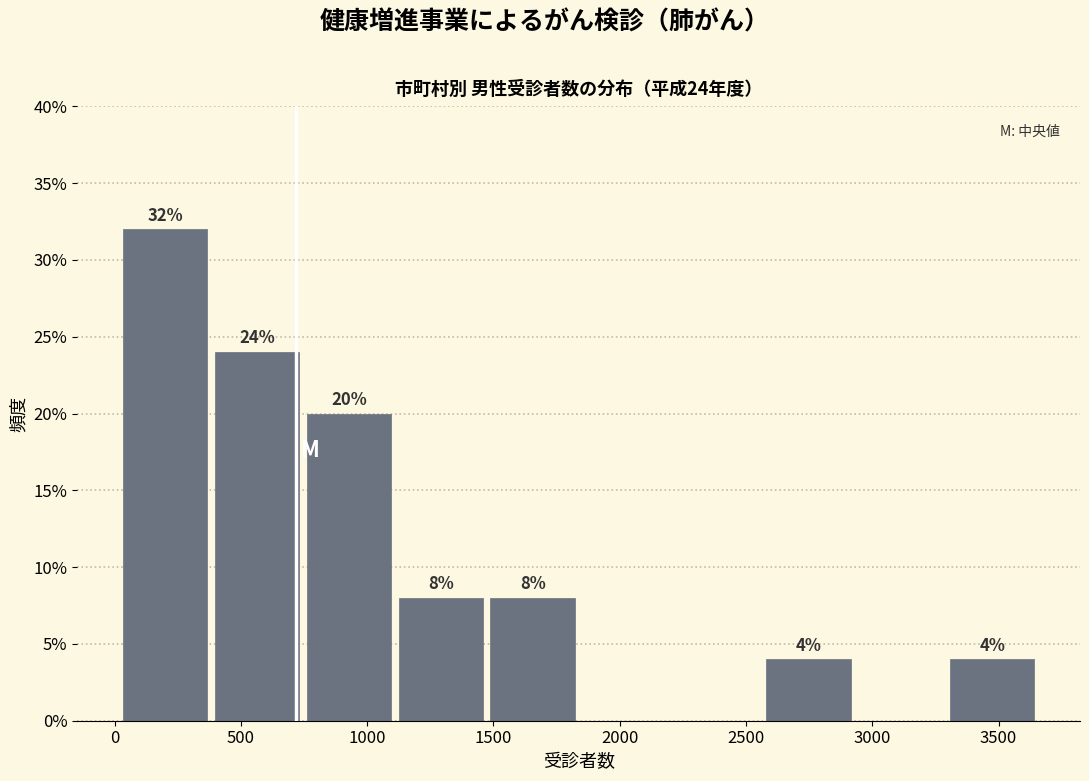

Which range on the x-axis has the tallest bar?

50 to 400